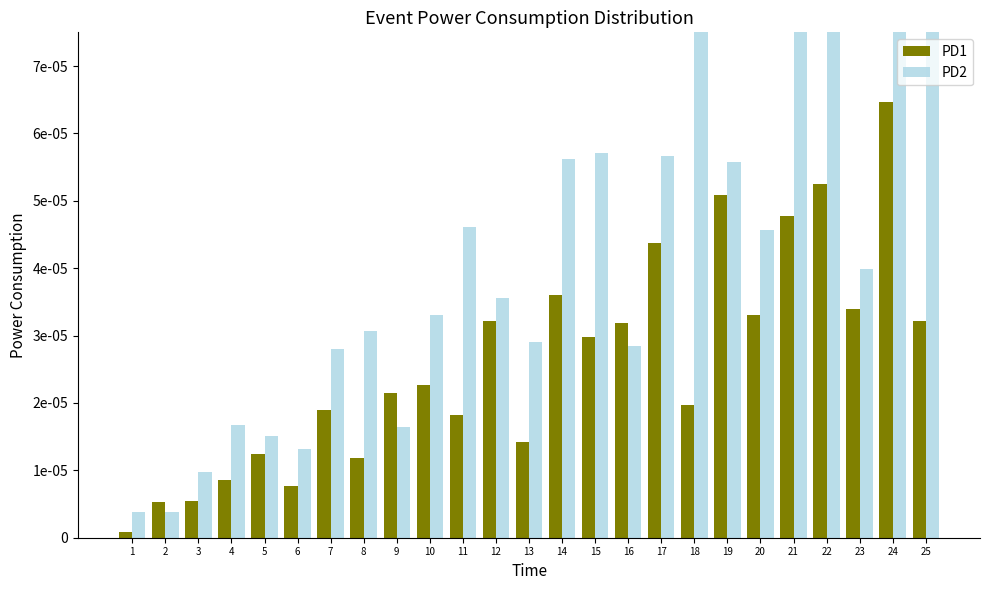

Is the value of PD2 at 5 greater than the value of PD1 at 6?

Yes